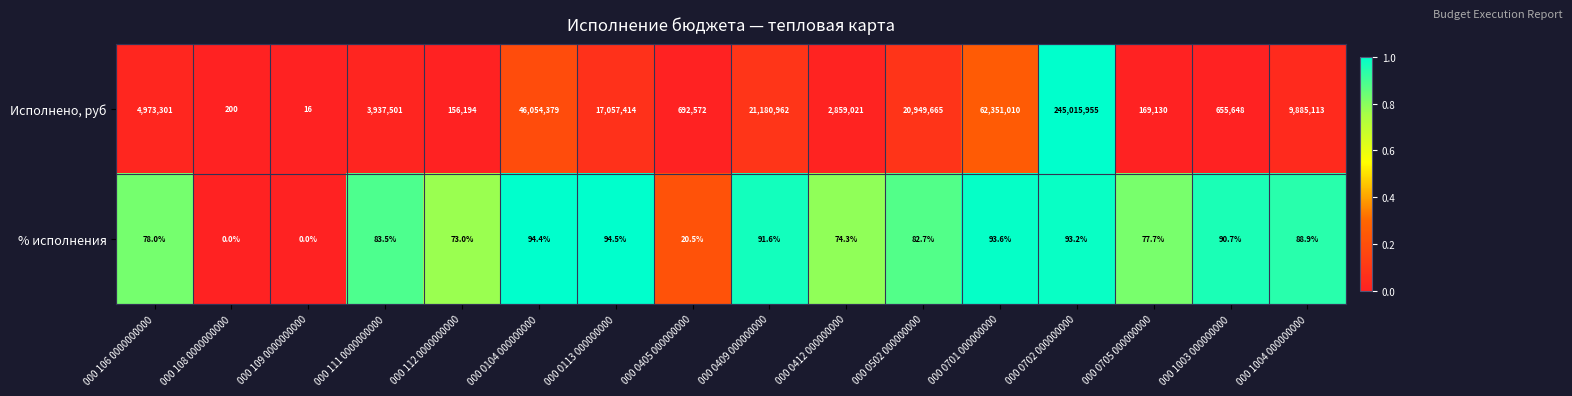

What is the maximum value for Исполнено, руб?

245015955.0